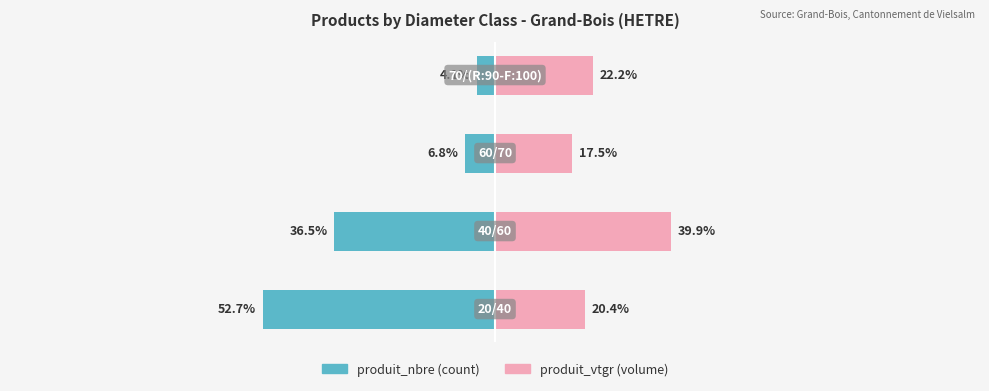

How many categories are shown in the chart?

4